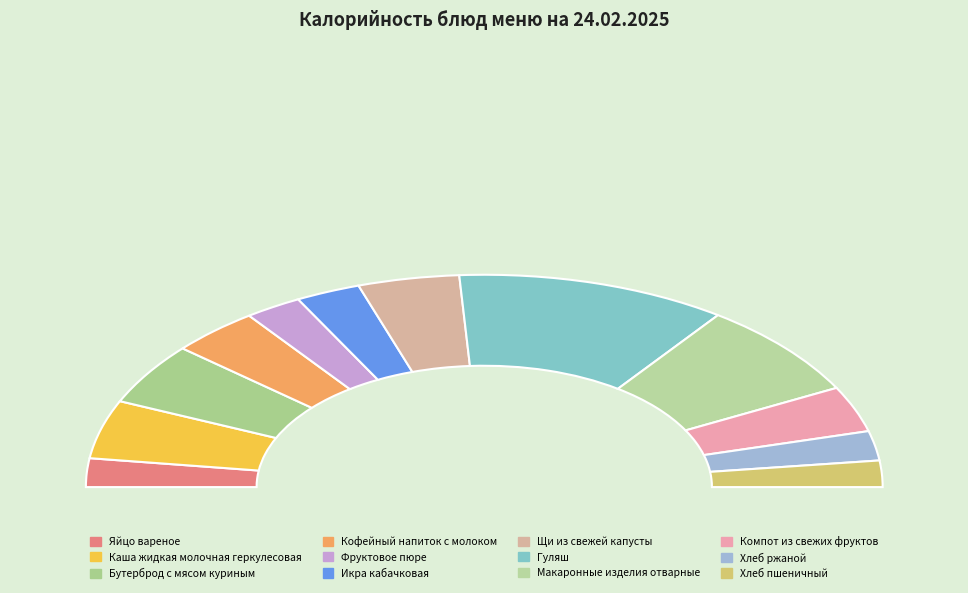

What is the smallest slice in the pie chart?

Хлеб пшеничный